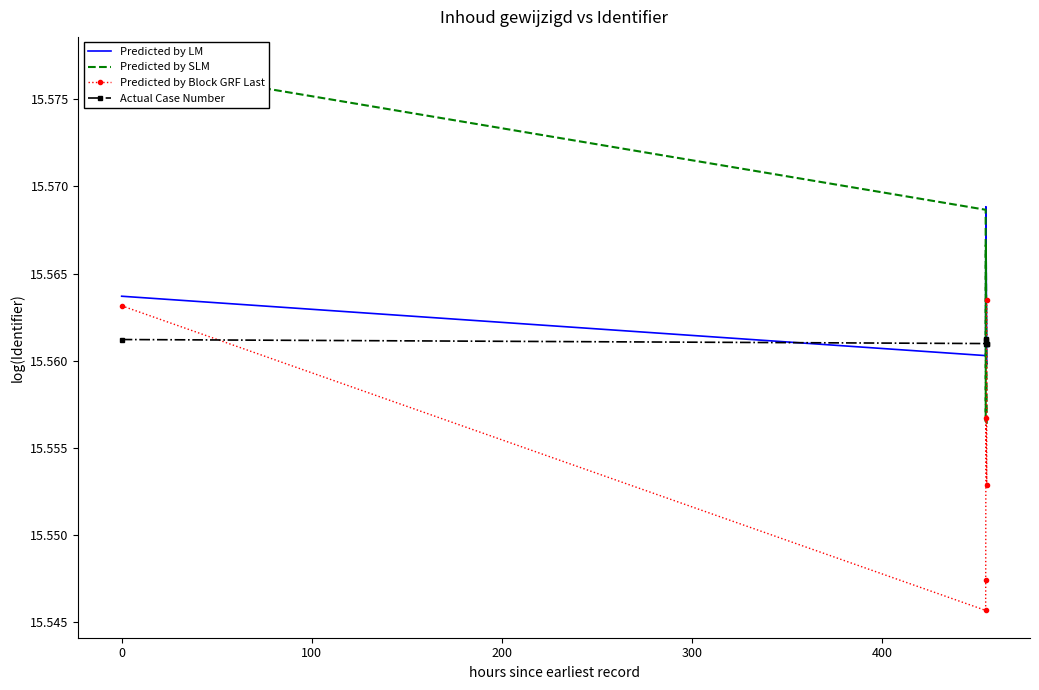

True or false: Predicted by LM and Actual Case Number cross at least once.

True